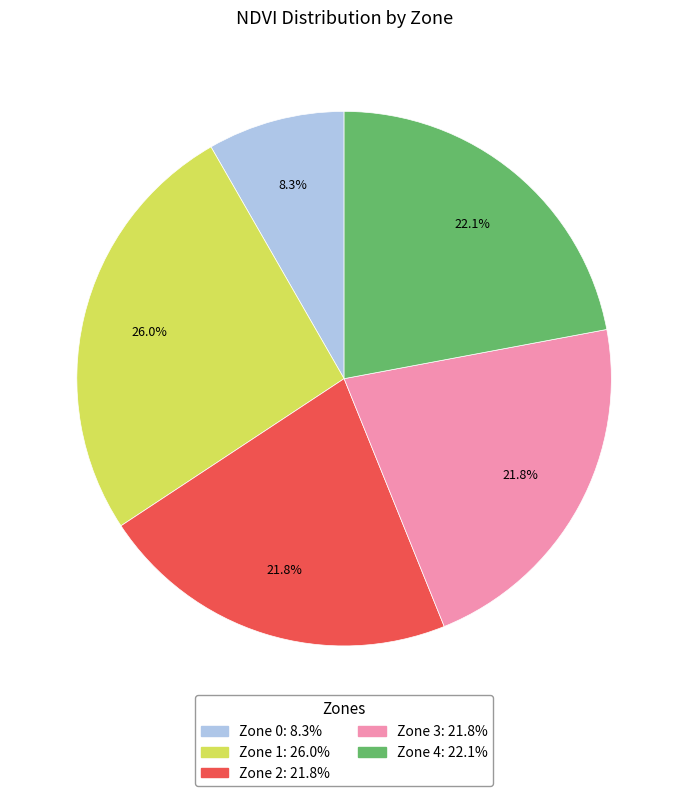

Count the number of slices in the pie.

5